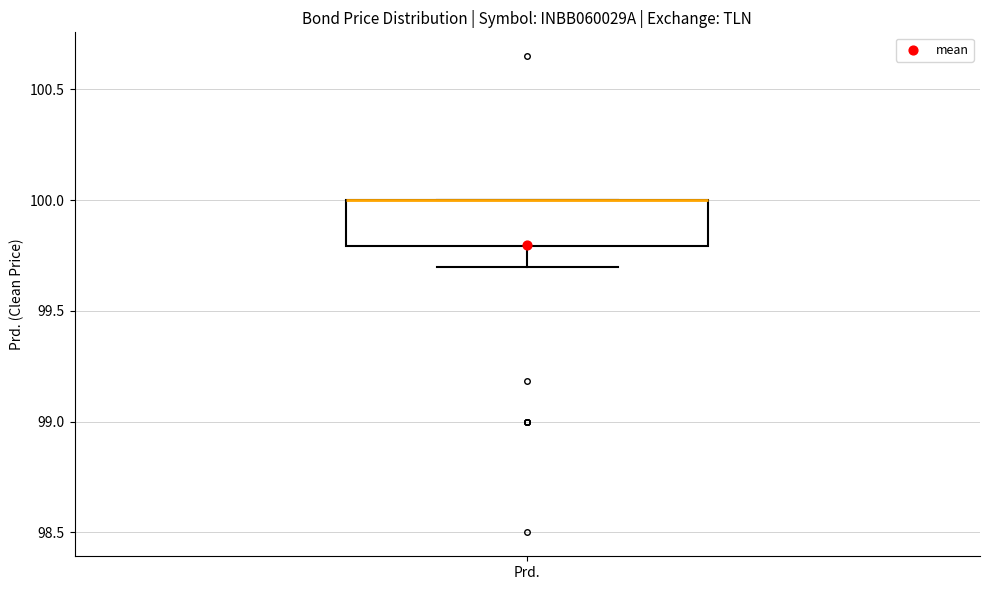

Read this box plot against the y-axis: the position of the median line, the range covered by the box, and the ends of both whiskers. The values are not printed on the chart, so give them approximately, as read against the axis.

median 100.0 (drawn on the box's upper edge), box 99.8 to 100.0, whiskers 99.7 to 100.0